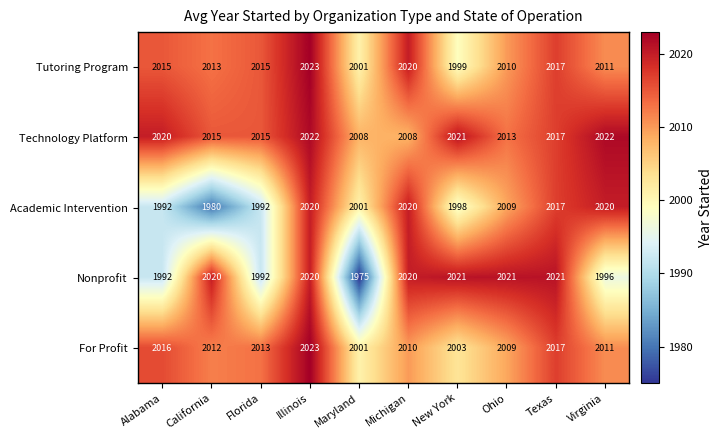

At which category is the sum across all series the highest?

Illinois